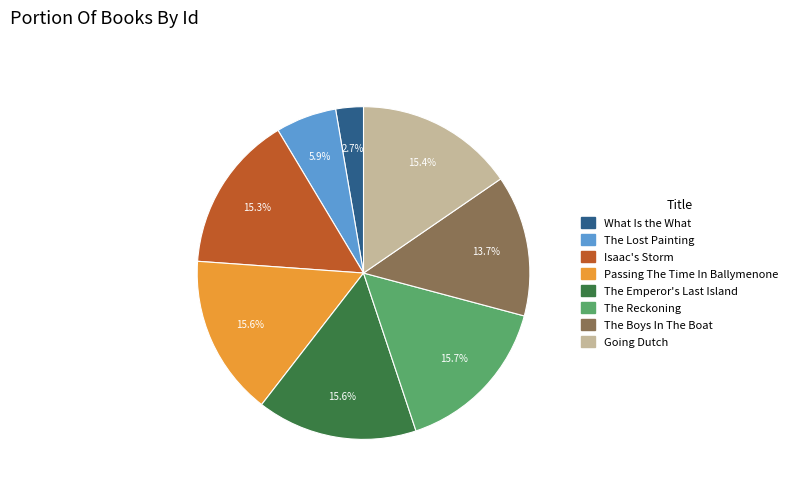

How many segments does this pie chart have?

8